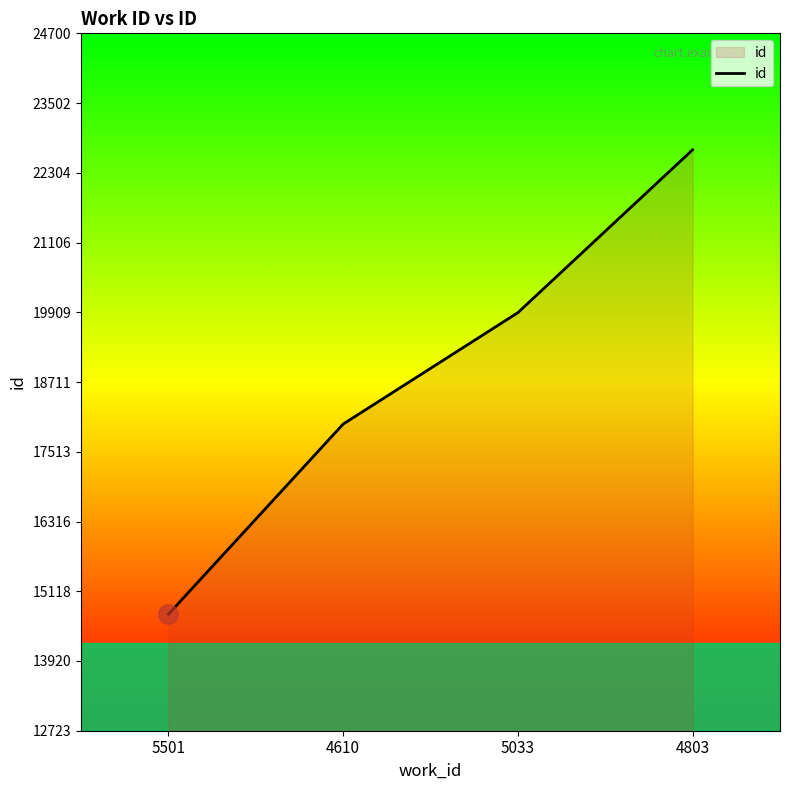

Reading left to right, what are all the values shown in this chart?

14723	17989	19903	22700